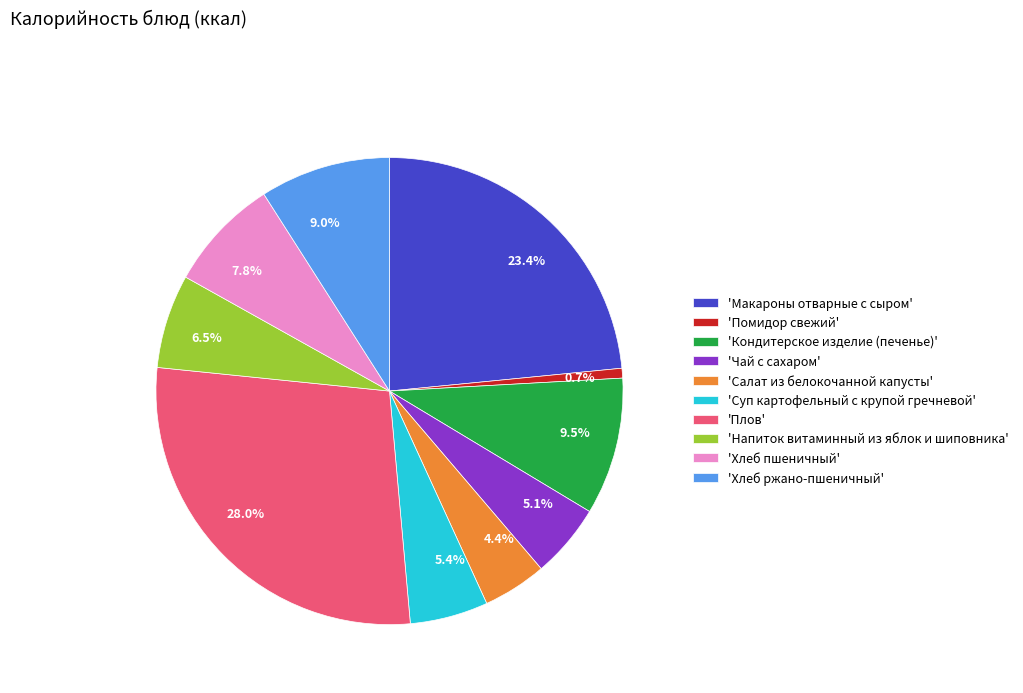

Does 6.5% account for over 50% of the chart?

No